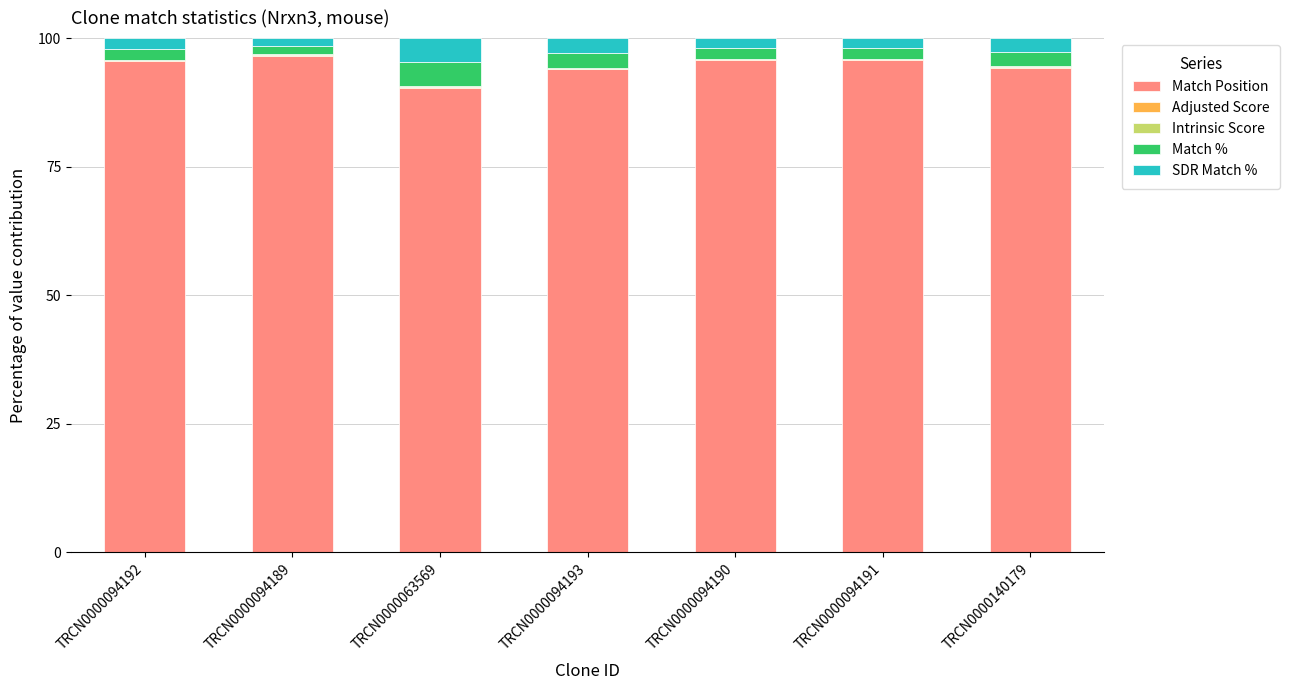

What is the highest value of the Match Position series?

96.5